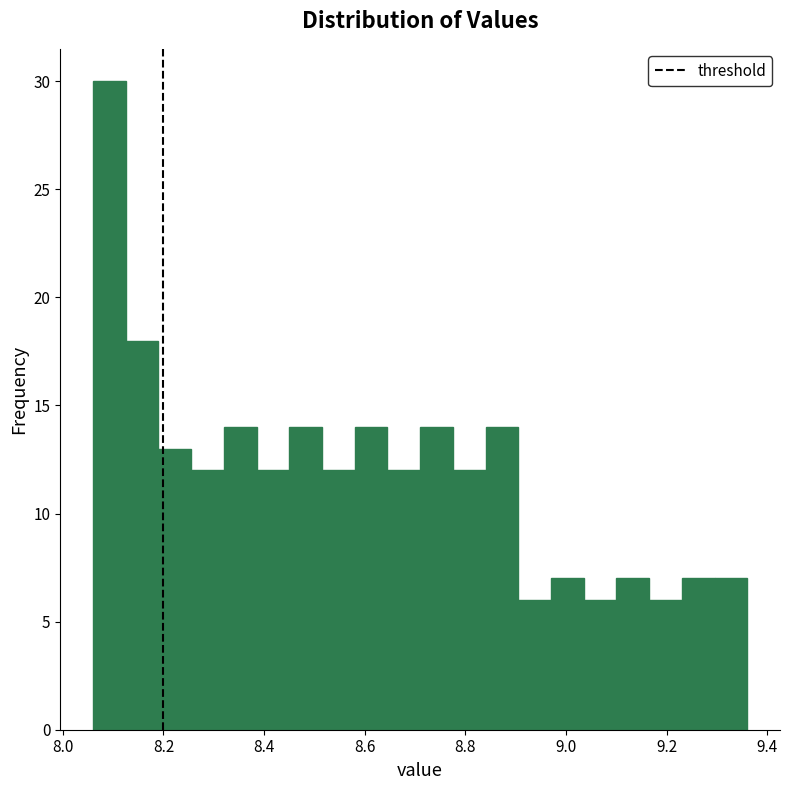

Read against the x-axis, roughly where is the centre of the tallest bar?

8.10